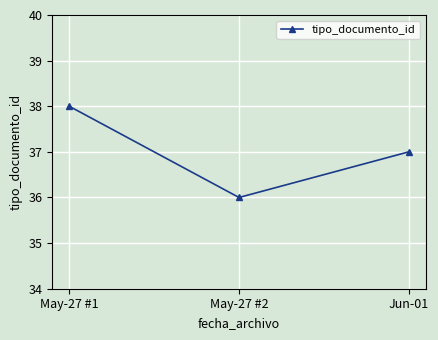

What is the sum of the values at May-27 #1 and Jun-01?

75